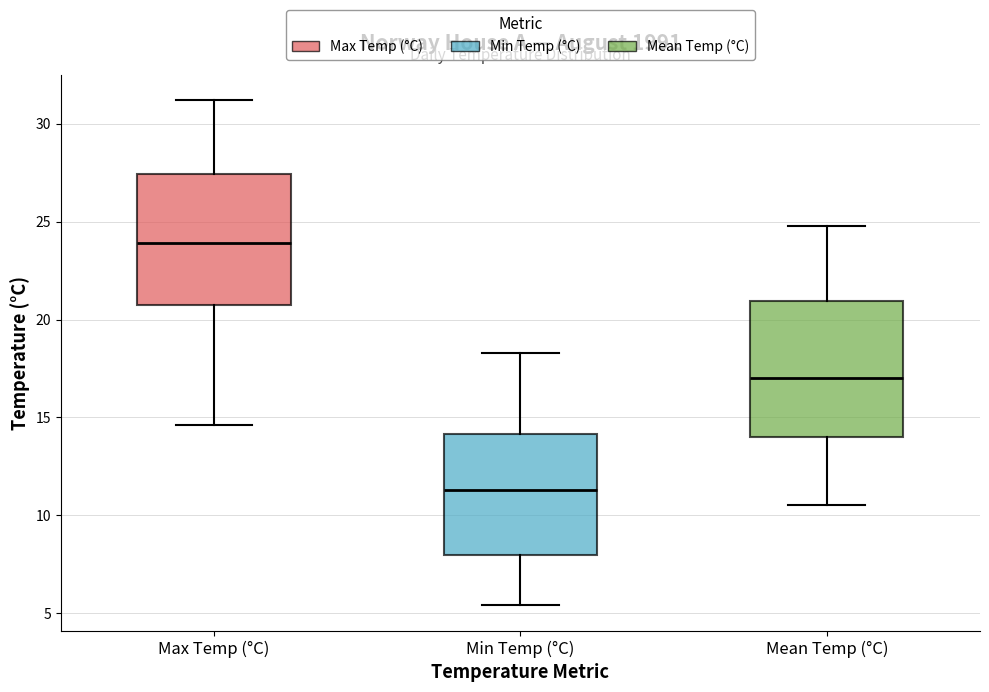

Which box's median line is the highest?

Max Temp (°C)